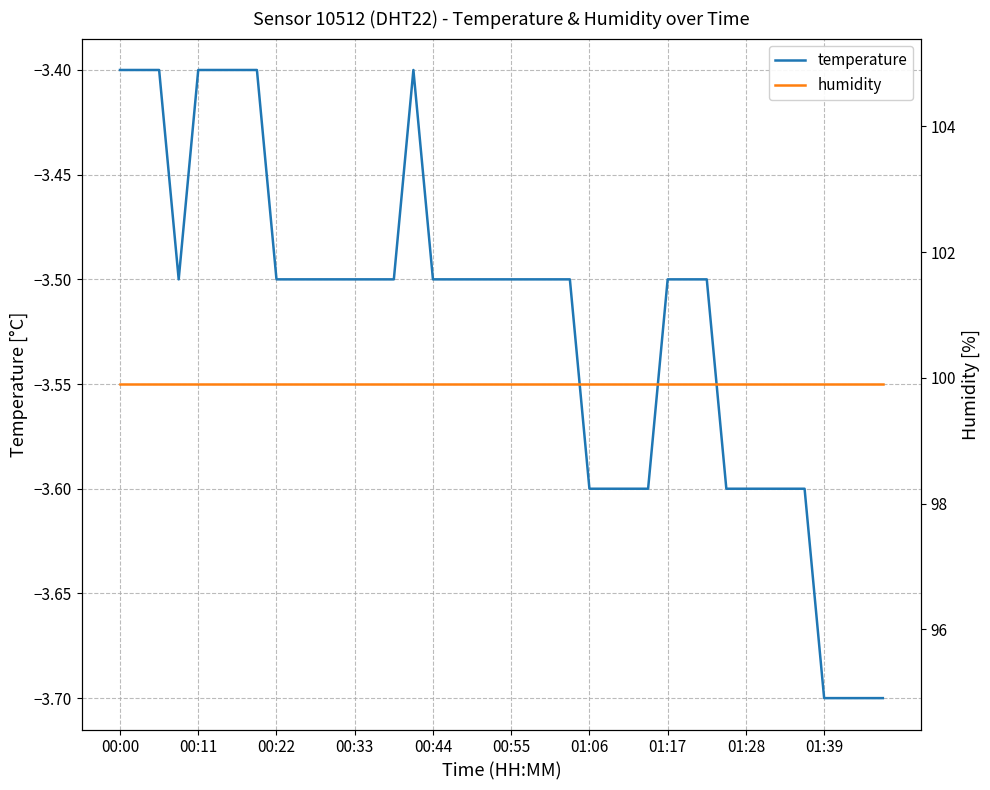

True or false: humidity and temperature intersect in this chart.

False